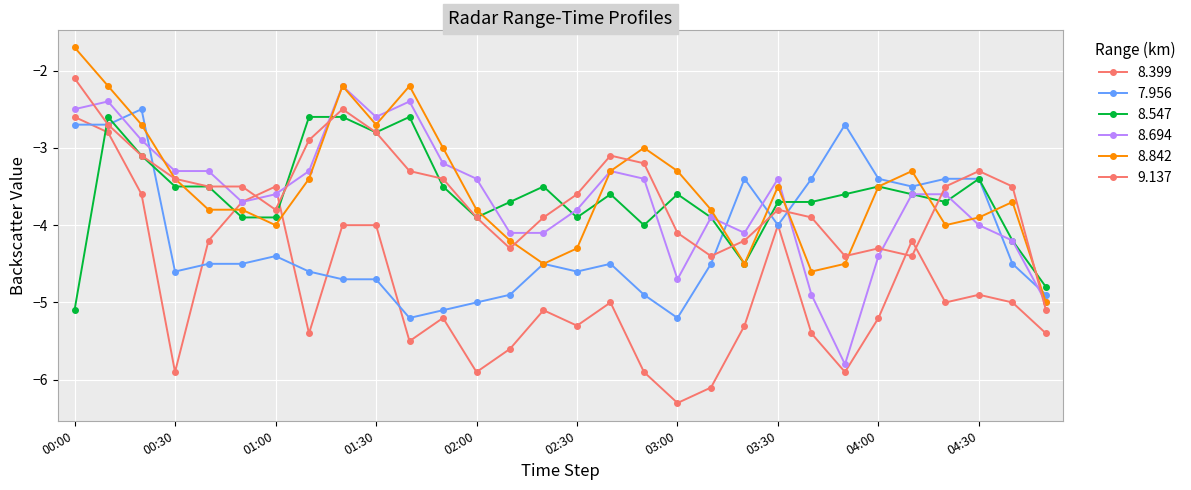

How many lines are shown in the chart?

6